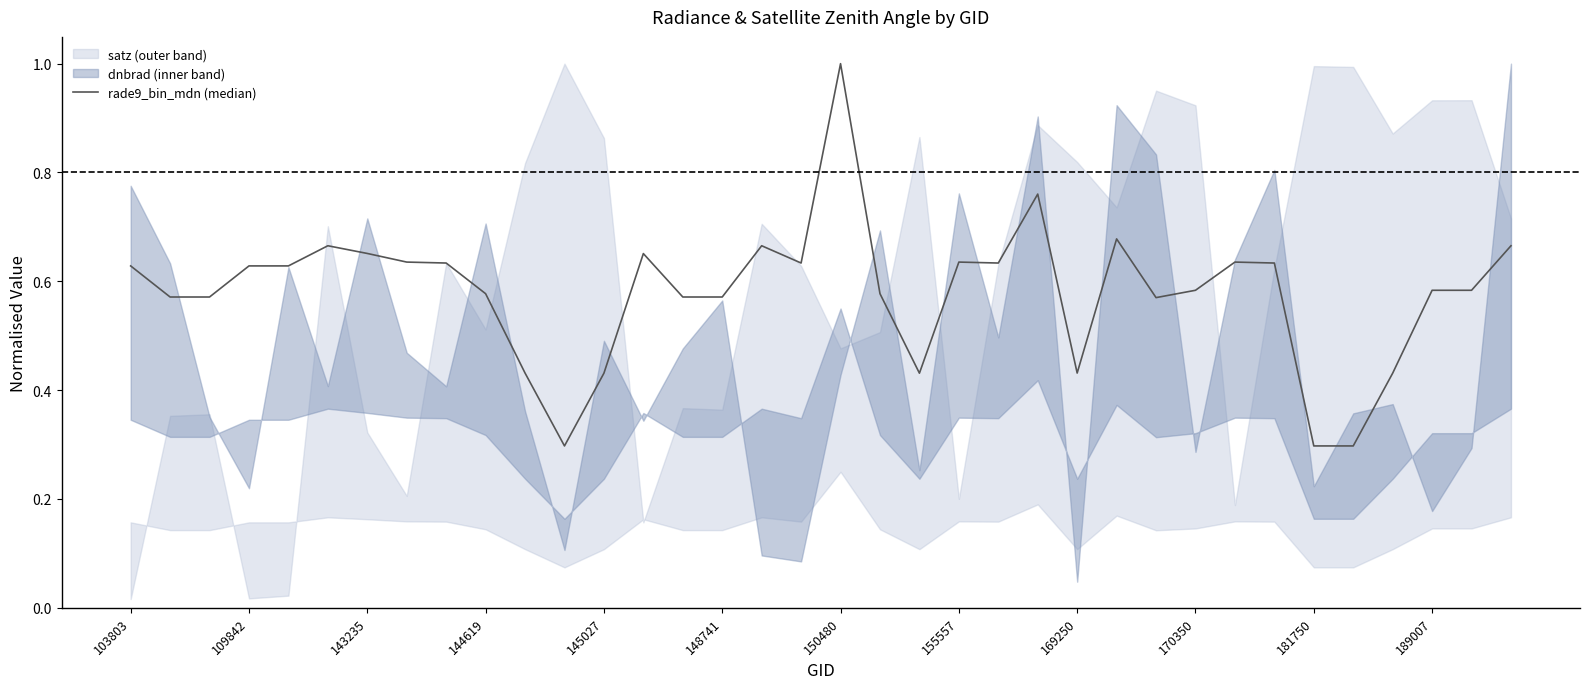

True or false: the data shows 0.6 at 26.

True